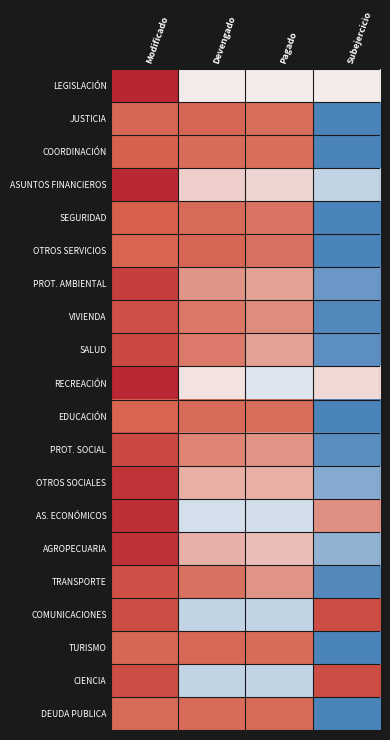

Reading left to right, transcribe all the data shown in this chart.

LEGISLACIÓN: Modificado=1.7	Devengado=-0.6	Pagado=-0.6	Subejercicio=-0.6
JUSTICIA: Modificado=0.6	Devengado=0.6	Pagado=0.5	Subejercicio=-1.7
COORDINACIÓN: Modificado=0.6	Devengado=0.6	Pagado=0.5	Subejercicio=-1.7
ASUNTOS FINANCIEROS: Modificado=1.7	Devengado=-0.3	Pagado=-0.4	Subejercicio=-1.0
SEGURIDAD: Modificado=0.7	Devengado=0.6	Pagado=0.5	Subejercicio=-1.7
OTROS SERVICIOS: Modificado=0.6	Devengado=0.6	Pagado=0.5	Subejercicio=-1.7
PROT. AMBIENTAL: Modificado=1.3	Devengado=0.2	Pagado=0.1	Subejercicio=-1.5
VIVIENDA: Modificado=1.0	Devengado=0.4	Pagado=0.3	Subejercicio=-1.7
SALUD: Modificado=1.1	Devengado=0.4	Pagado=0.1	Subejercicio=-1.6
RECREACIÓN: Modificado=1.7	Devengado=-0.5	Pagado=-0.8	Subejercicio=-0.4
EDUCACIÓN: Modificado=0.6	Devengado=0.6	Pagado=0.5	Subejercicio=-1.7
PROT. SOCIAL: Modificado=1.1	Devengado=0.3	Pagado=0.2	Subejercicio=-1.6
OTROS SOCIALES: Modificado=1.5	Devengado=-0.0	Pagado=-0.0	Subejercicio=-1.4
AS. ECONÓMICOS: Modificado=1.5	Devengado=-0.9	Pagado=-0.9	Subejercicio=0.2
AGROPECUARIA: Modificado=1.5	Devengado=-0.1	Pagado=-0.2	Subejercicio=-1.3
TRANSPORTE: Modificado=1.0	Devengado=0.5	Pagado=0.2	Subejercicio=-1.7
COMUNICACIONES: Modificado=1.0	Devengado=-1.0	Pagado=-1.0	Subejercicio=1.0
TURISMO: Modificado=0.6	Devengado=0.6	Pagado=0.6	Subejercicio=-1.7
CIENCIA: Modificado=1.0	Devengado=-1.0	Pagado=-1.0	Subejercicio=1.0
DEUDA PUBLICA: Modificado=0.6	Devengado=0.6	Pagado=0.6	Subejercicio=-1.7